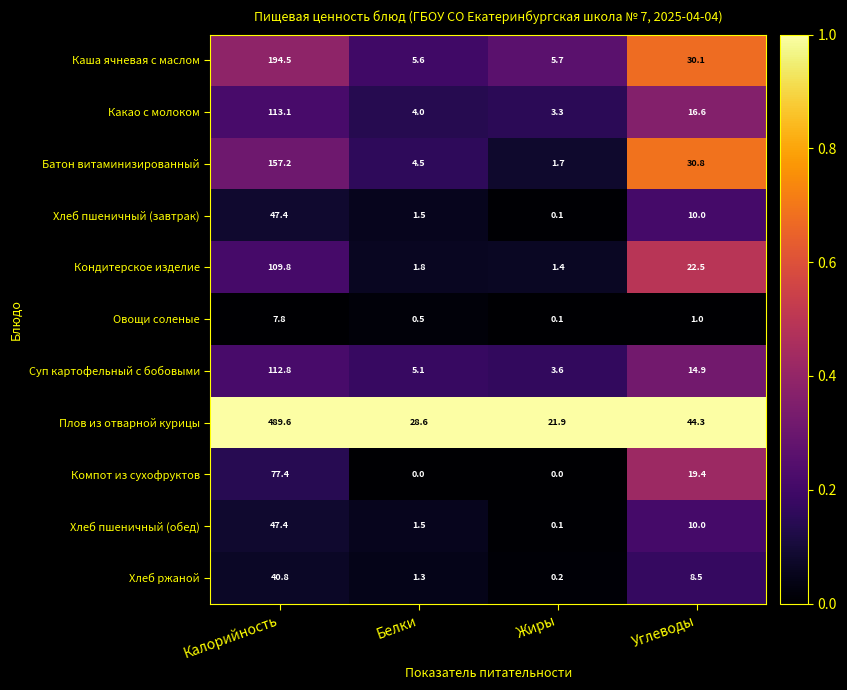

At which label is Батон витаминизированный closest to 79?

Углеводы